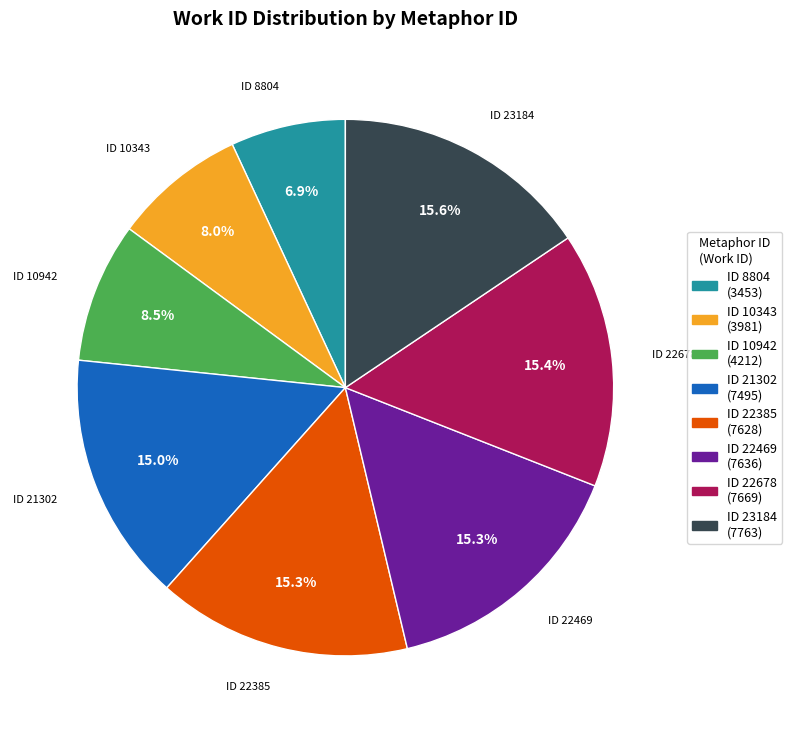

Is there any slice that represents more than half of the pie?

No